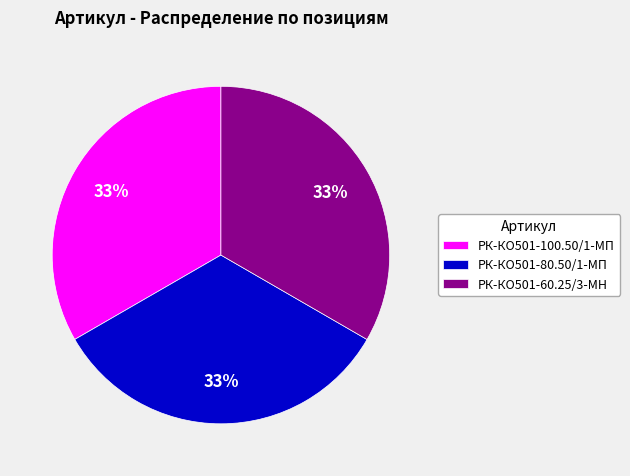

What is the ratio of the value at РК-КО501-100.50/1-МП to the value at РК-КО501-60.25/3-МН?

1.0